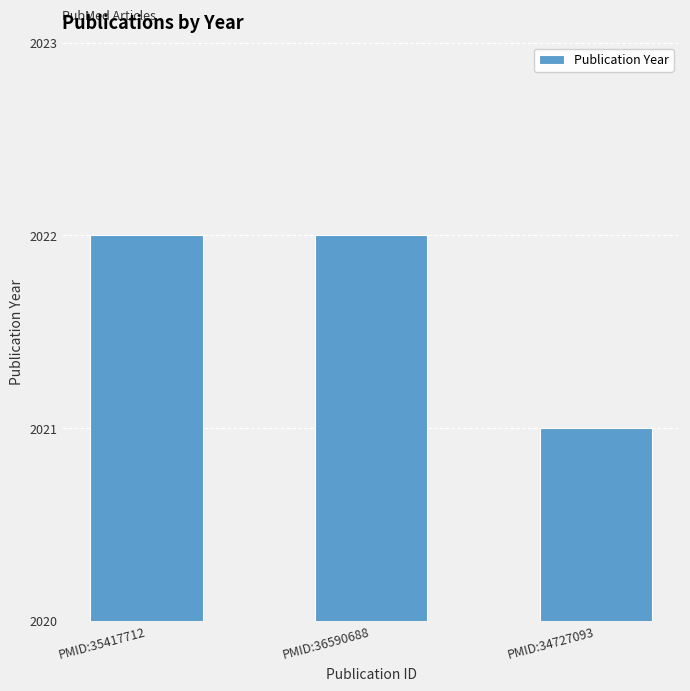

What is the minimum value shown in the chart?

2021